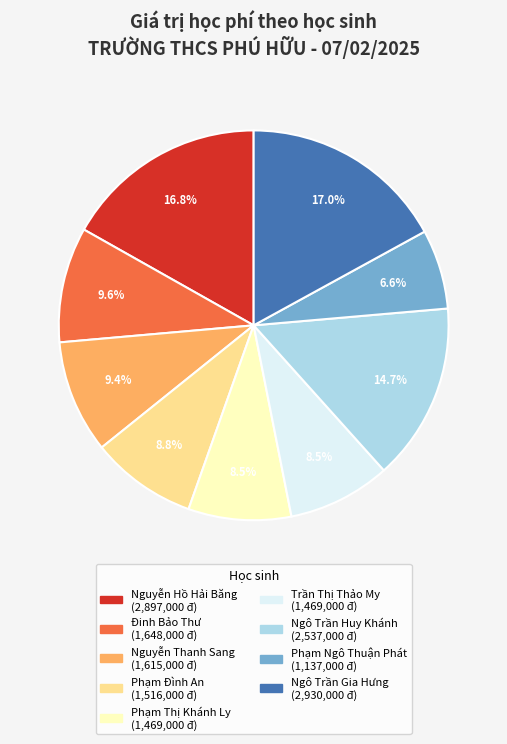

The Nguyễn Hồ Hải Băng slice represents 17% of the pie. True or false?

True